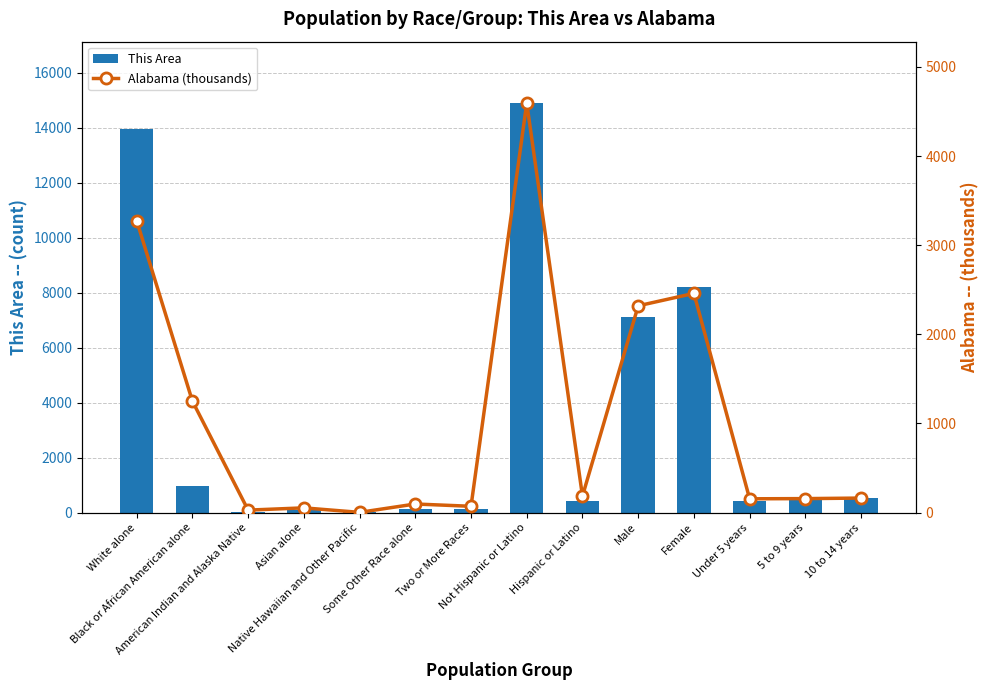

What is the value of the Alabama (thousands) bar at the 2nd from the left?

1251.3